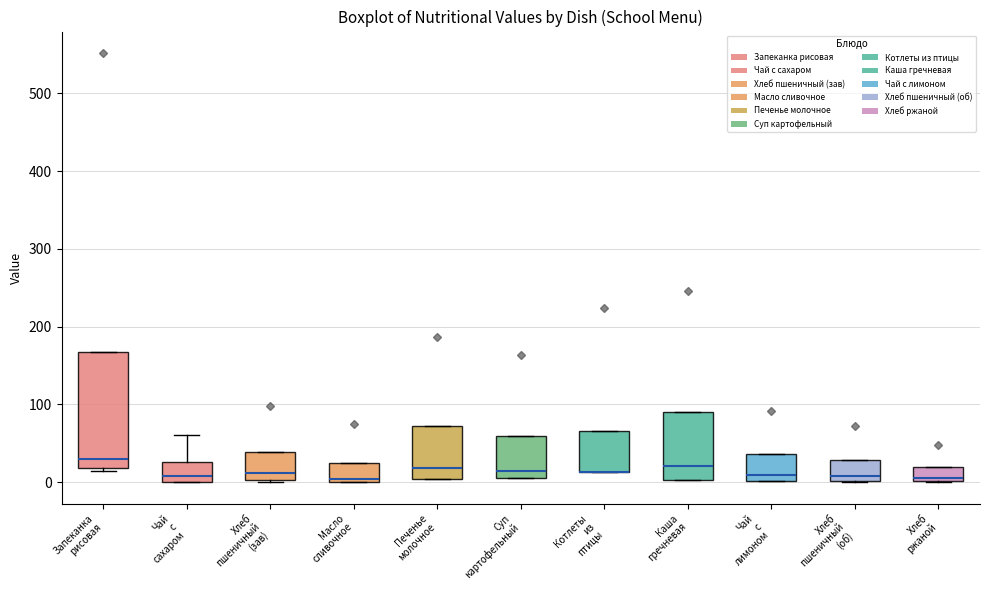

Reading left to right, read every box against the y-axis: the position of its median line, the range the box covers, and the ends of its whiskers. The values are not printed on the chart, so give them approximately, as read against the axis.

Запеканка рисовая: median 30, box 20 to 170, whiskers 10 to 170
Чай с сахаром: median 10, box 0 to 30, whiskers 0 to 60
Хлеб пшеничный (зав): median 10, box 0 to 40, whiskers 0 to 40
Масло сливочное: median 0 (just above the box's lower edge), box 0 to 20, whiskers 0 to 20
Печенье молочное: median 20, box 0 to 70, whiskers 0 to 70
Суп картофельный: median 10 (just above the box's lower edge), box 10 to 60, whiskers 10 to 60
Котлеты из птицы: median 10 (drawn on the box's lower edge), box 10 to 70, whiskers 10 to 70
Каша гречневая: median 20, box 0 to 90, whiskers 0 to 90
Чай с лимоном: median 10, box 0 to 40, whiskers 0 to 40
Хлеб пшеничный (об): median 10, box 0 to 30, whiskers 0 to 30
Хлеб ржаной: median 10, box 0 to 20, whiskers 0 to 20